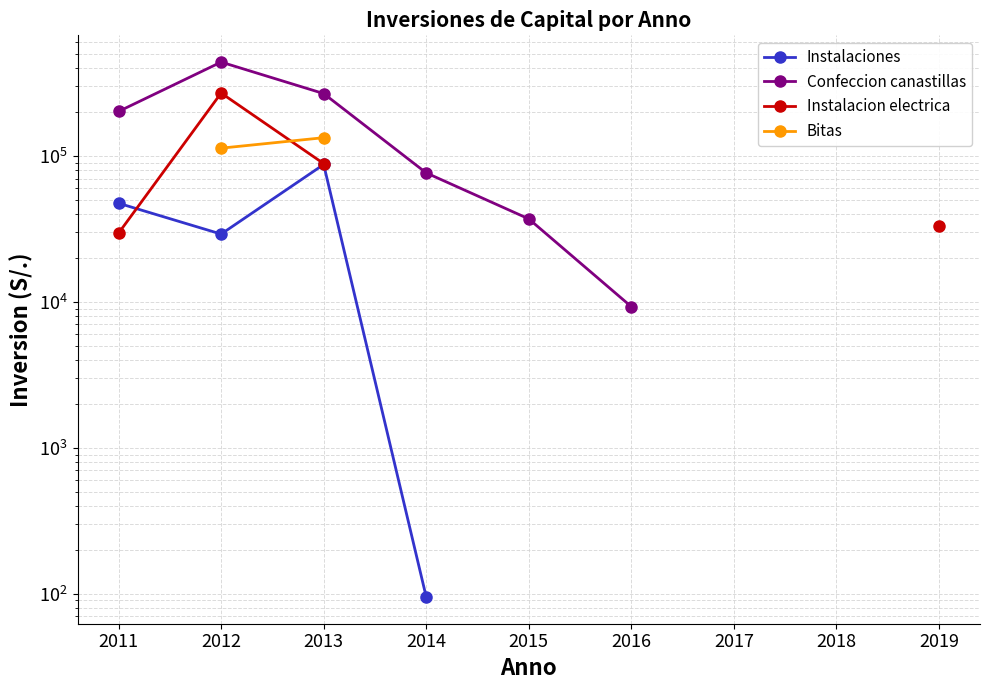

How many values in Instalaciones are above zero?

4